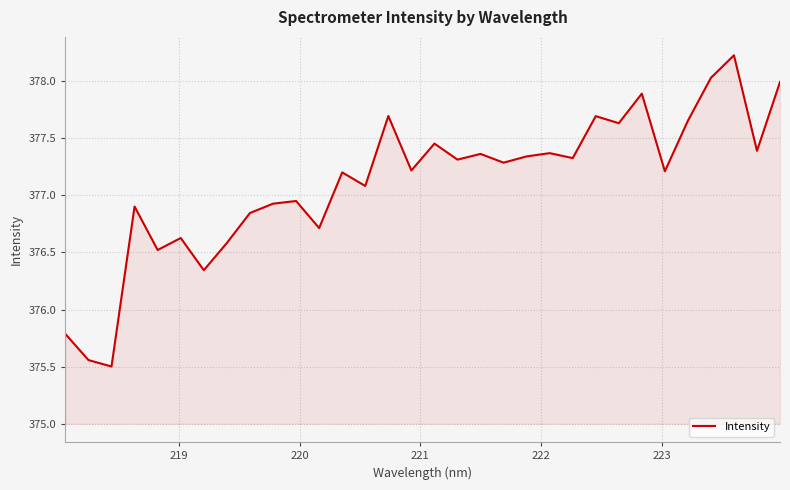

What is the difference between the maximum and minimum values?

2.7